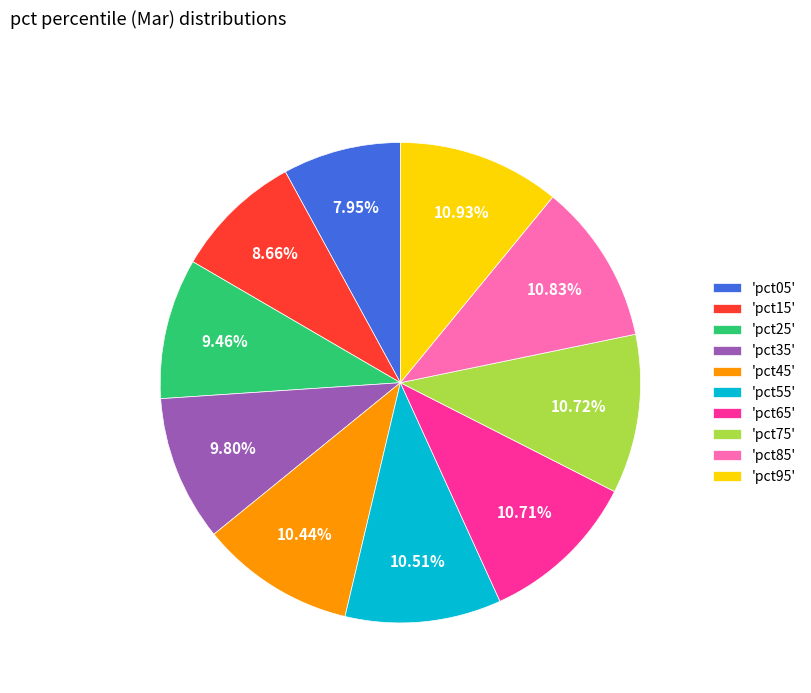

Which has a higher value, 'pct45' or 'pct25'?

'pct45'